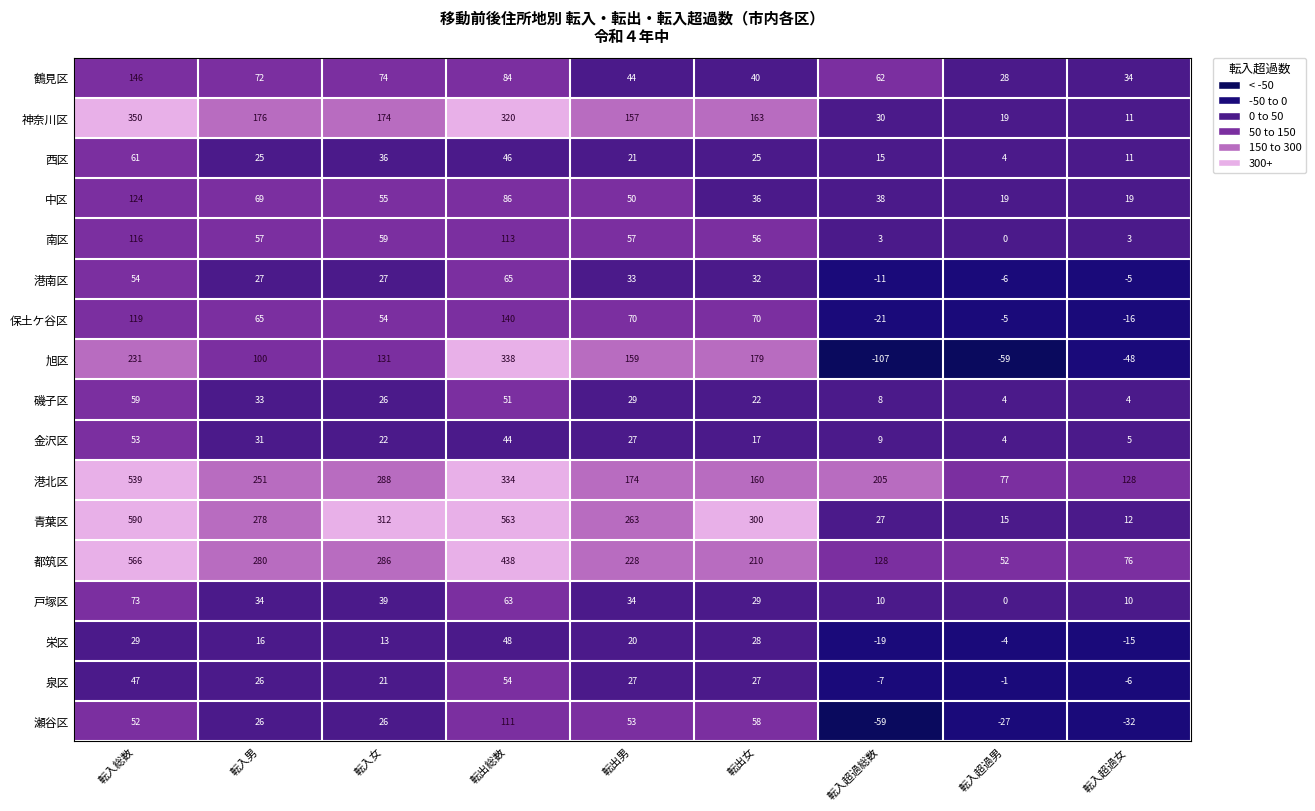

How many series are shown in this chart?

17